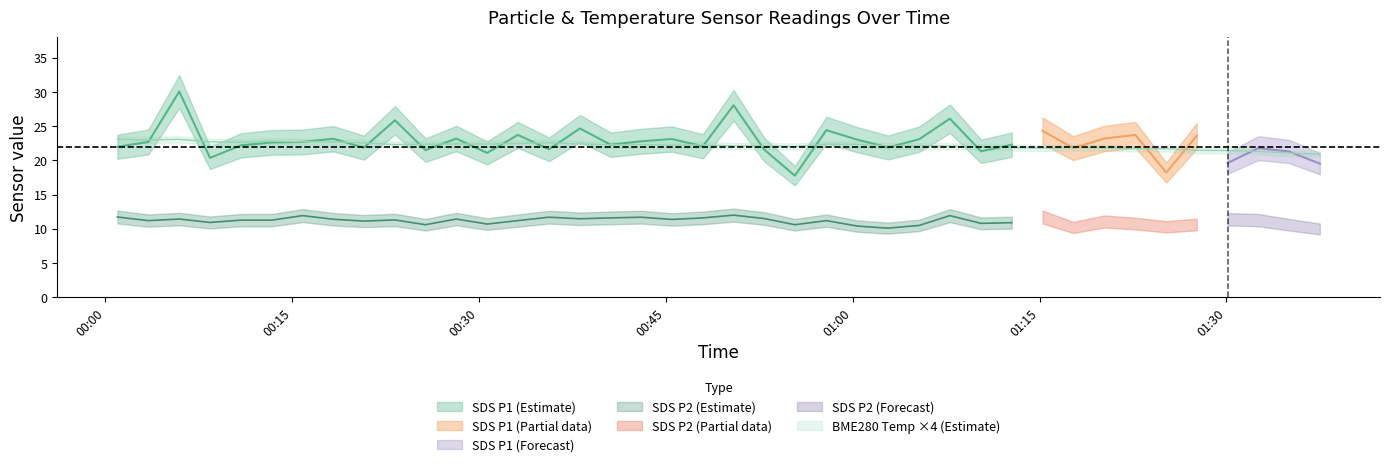

What is the value of the BME280_temperature point at the 38th from the left?

5.3